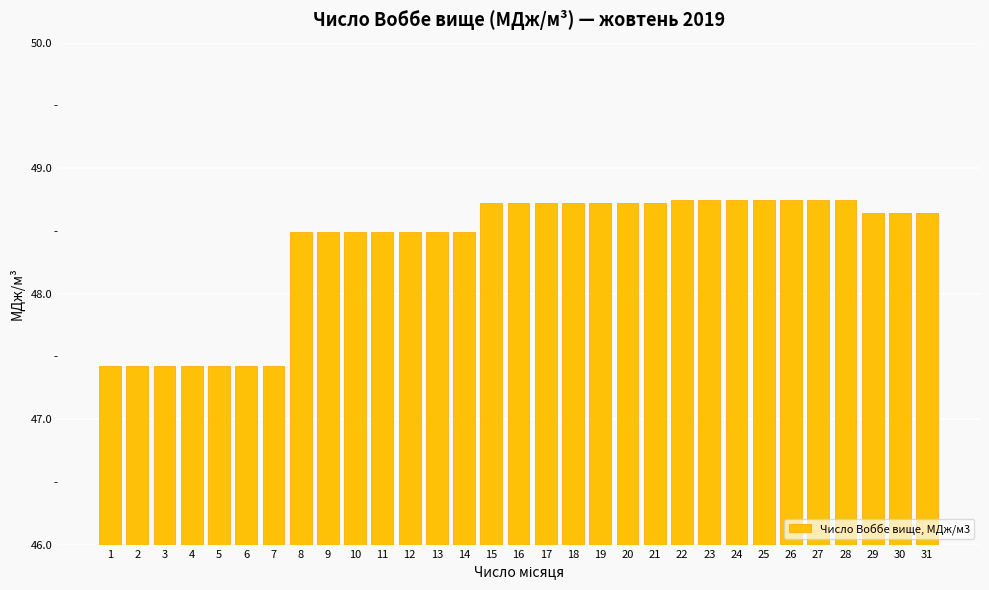

What is the smallest value displayed?

47.4